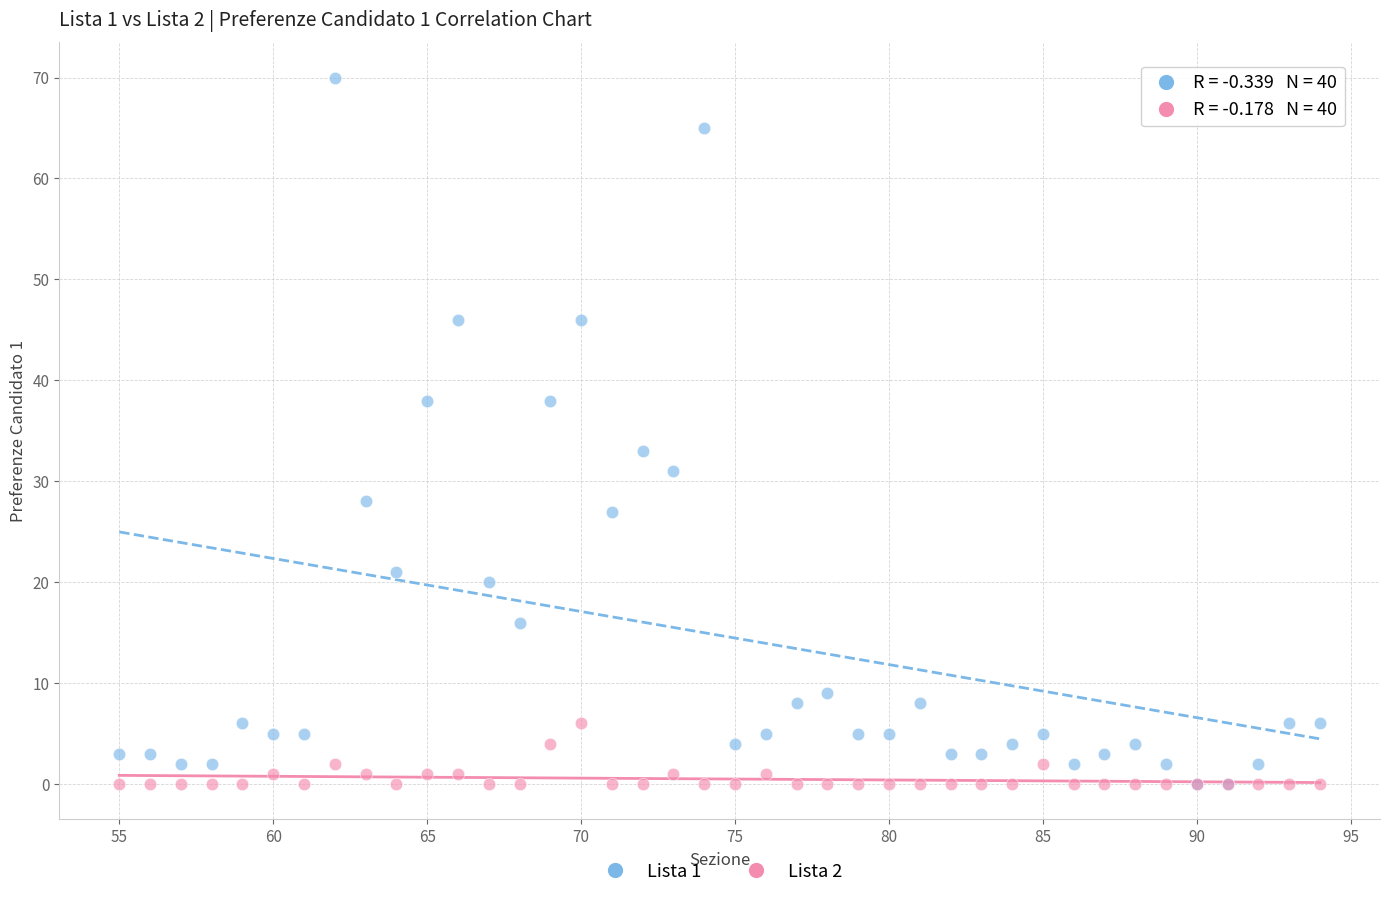

What are all the series names shown in the legend?

Lista 1, Lista 2